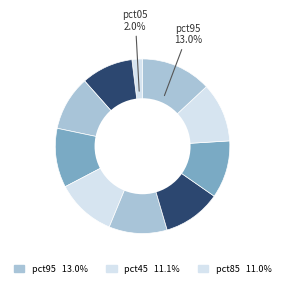

Does any single category account for the majority?

No